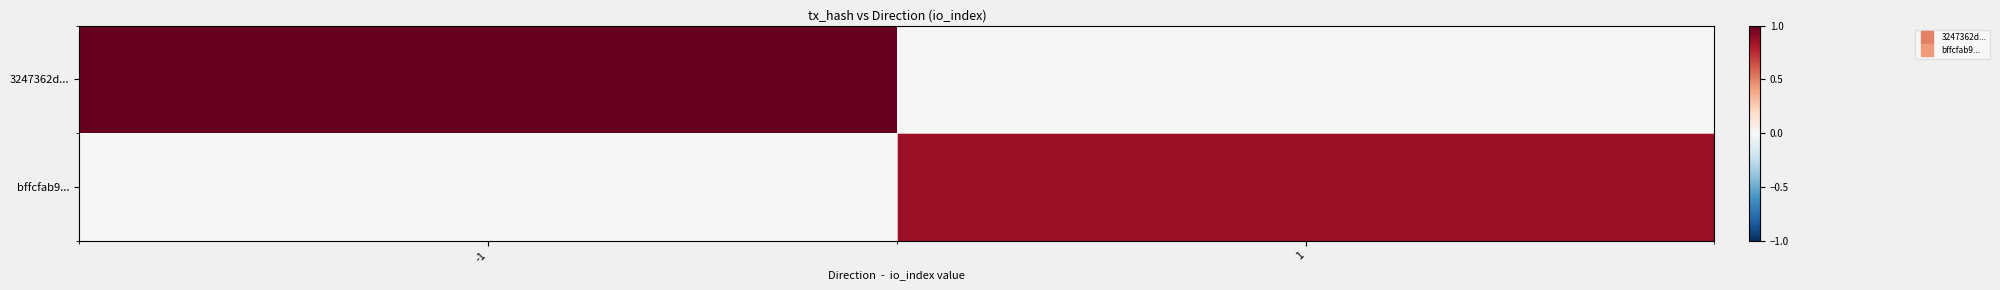

Between -1 and 1, which series saw the biggest shift?

3247362d...